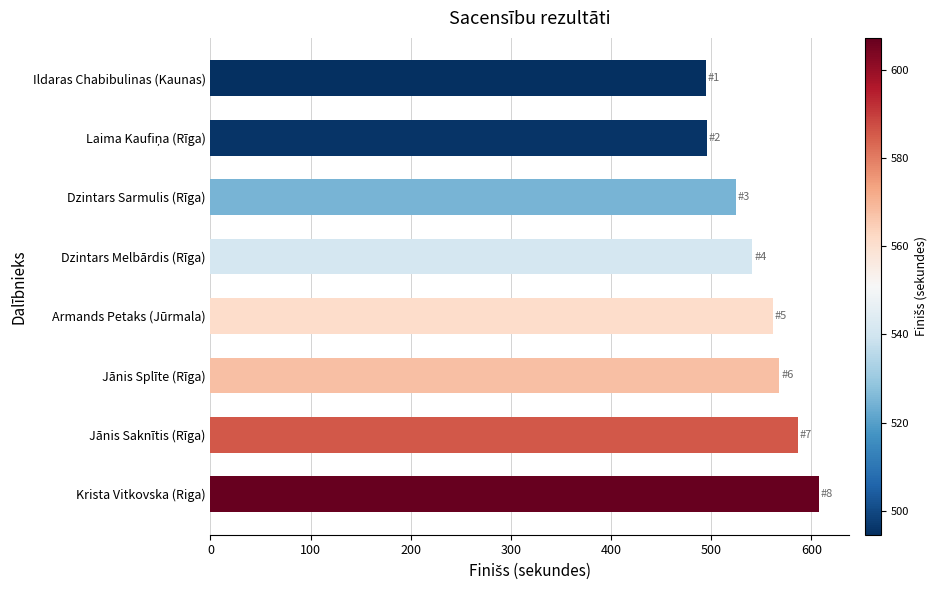

What is the greatest value displayed?

607.3